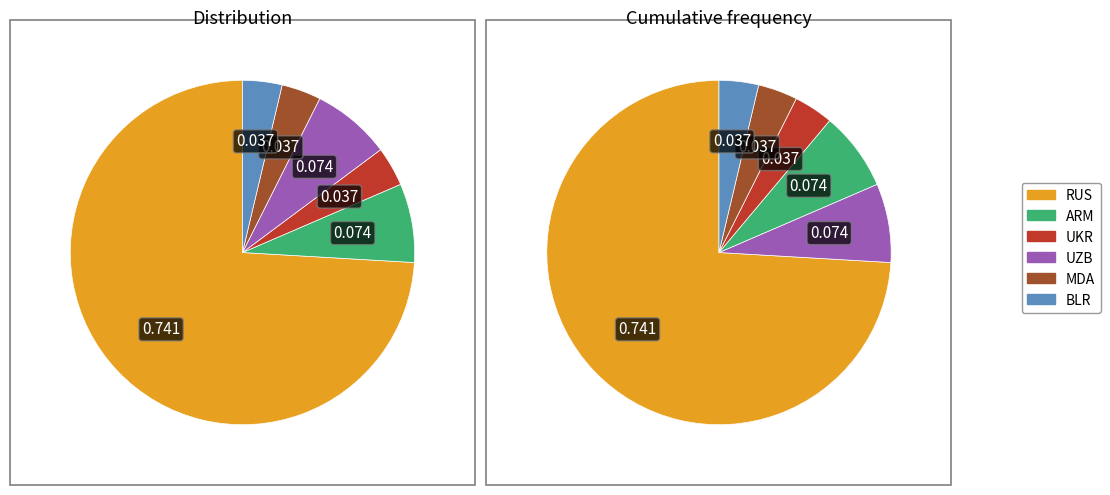

What percentage do BLR and ARM together represent?

11.1%